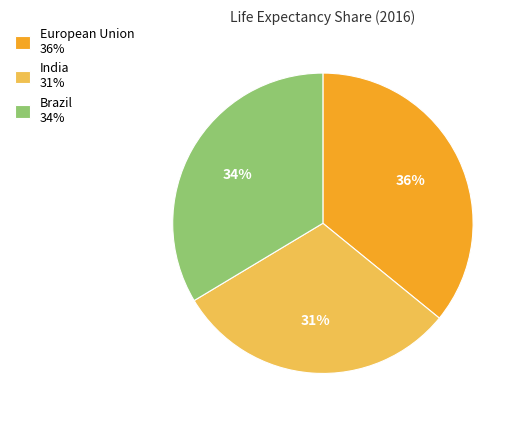

Which slice is the smallest?

India